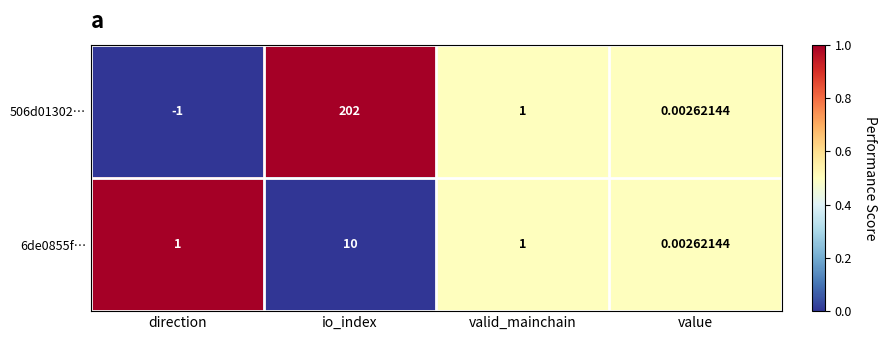

What is the total value across all series at valid_mainchain?

2.0